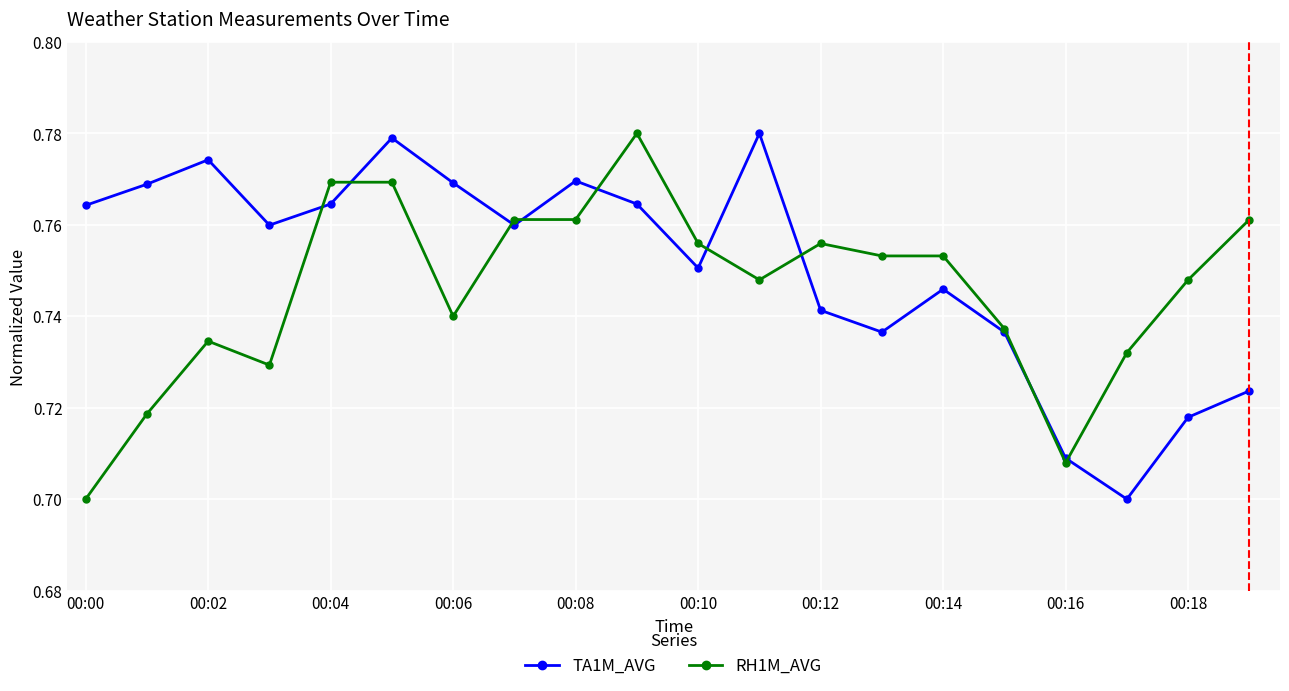

Rank the series by their average value, from highest to lowest.

TA1M_AVG, RH1M_AVG